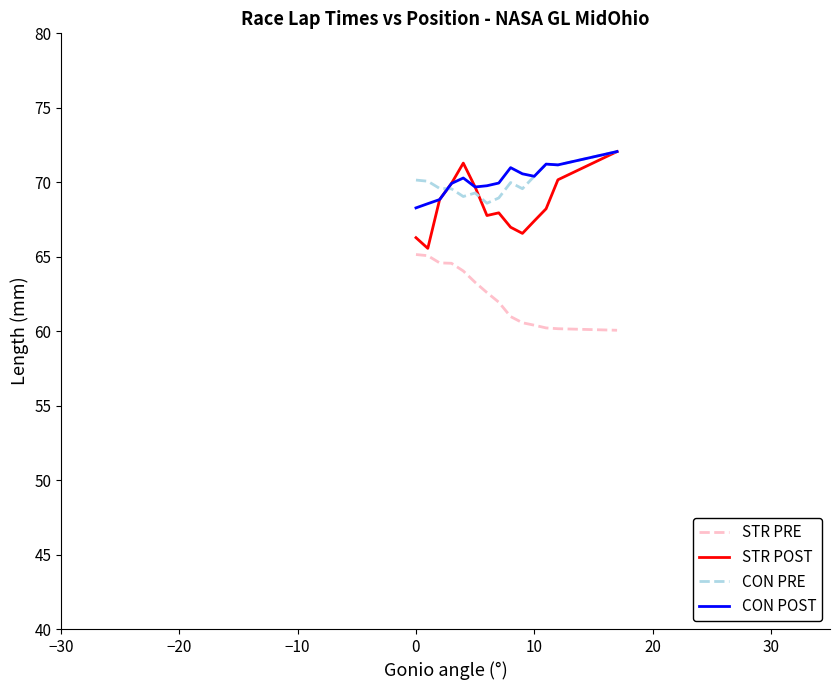

What is the lowest value of the CON POST series?

68.3